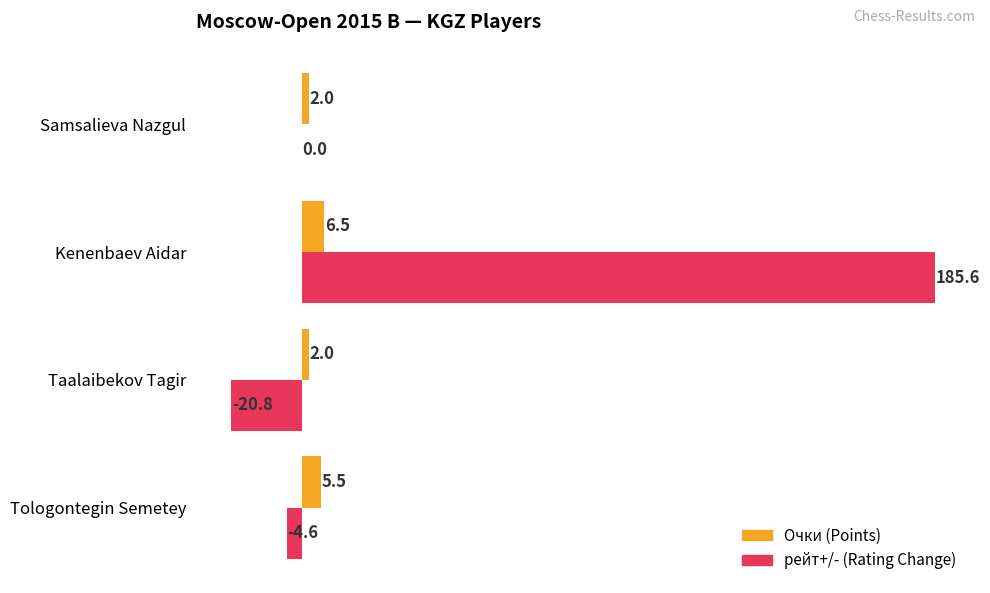

Which series changed the most between Taalaibekov Tagir and Kenenbaev Aidar?

рейт+/- (Rating Change)